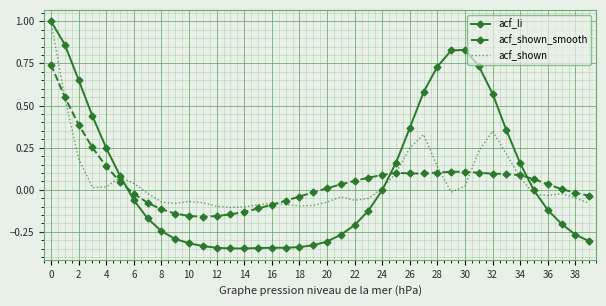

Which series has the largest range (max minus min)?

acf_li